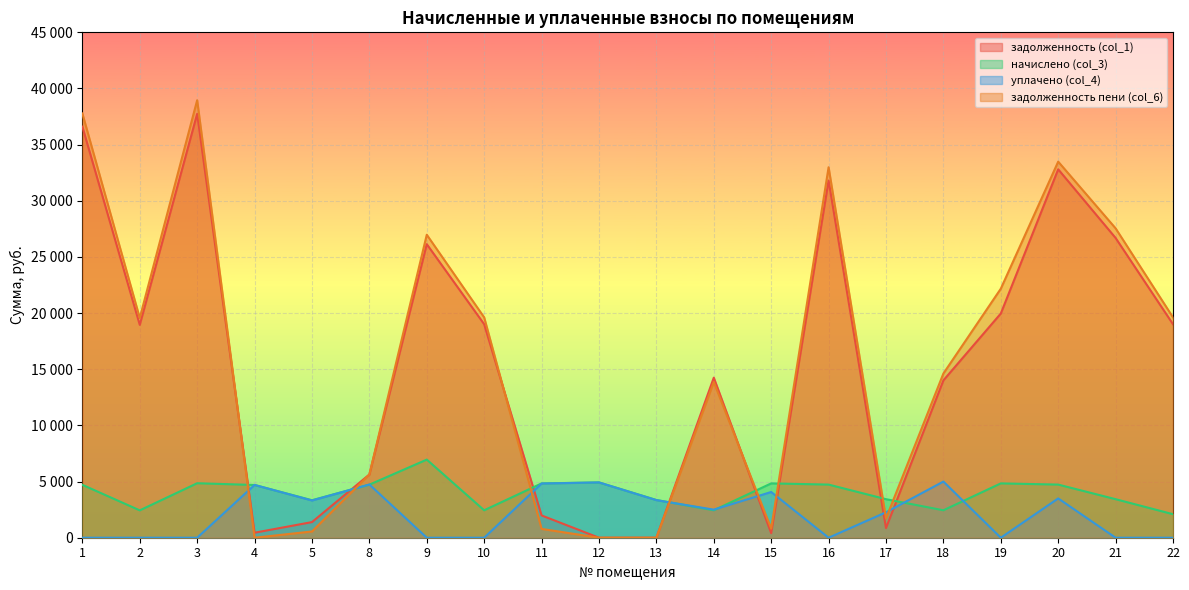

Which series has the largest range (max minus min)?

задолженность пени (col_6)